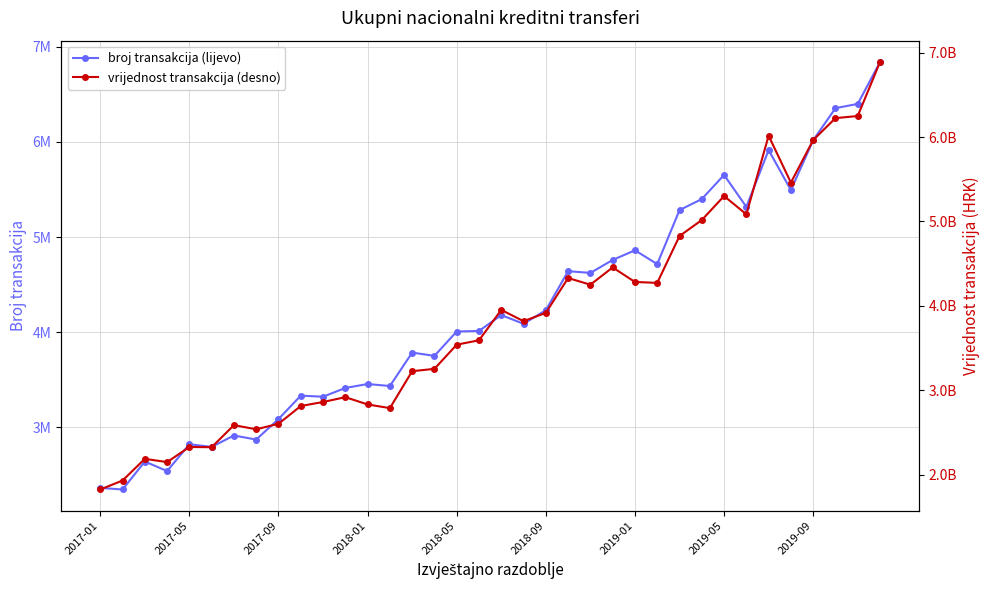

What is the difference between the second highest and minimum values in the broj transakcija (lijevo) series?

4050961